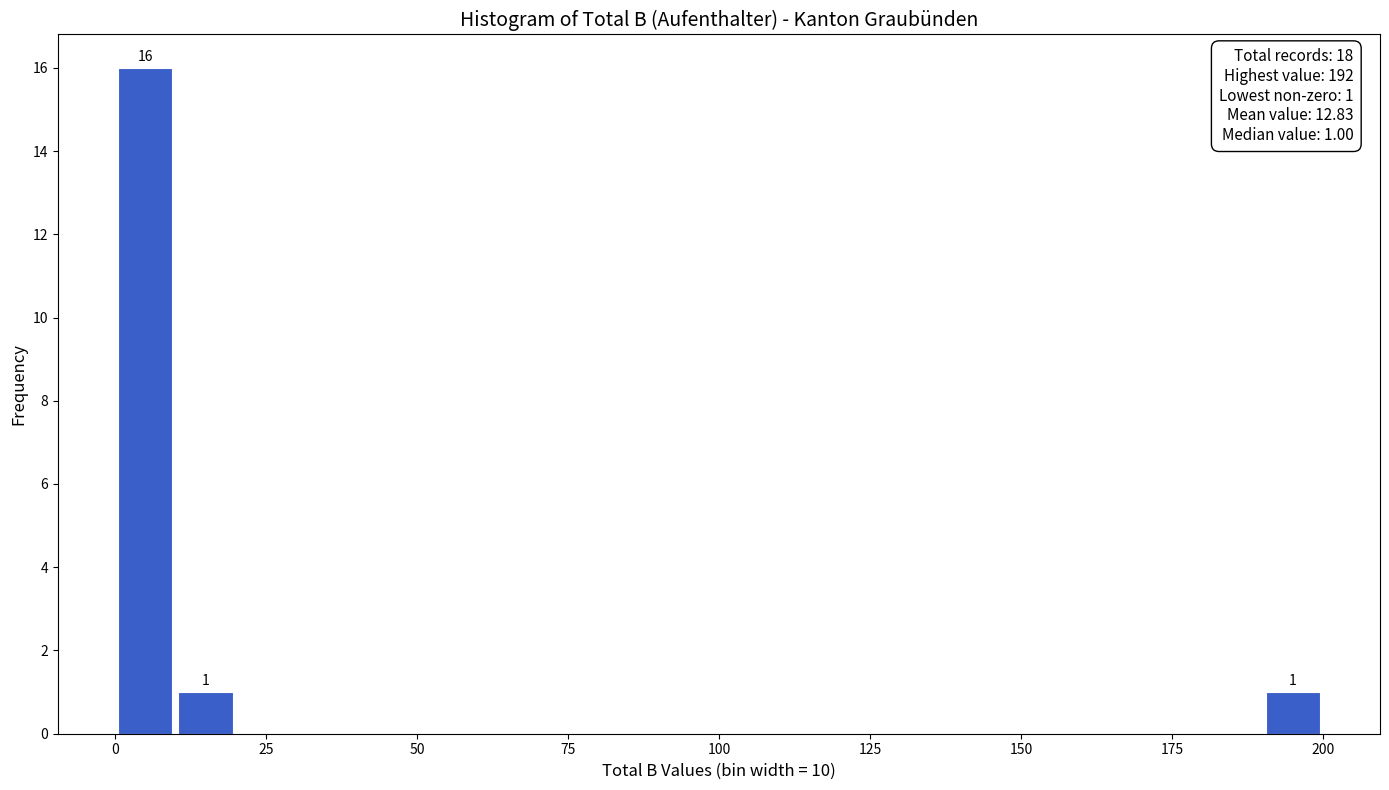

Around what value on the x-axis is the tallest bar? Give the approximate position of its centre, as read against the axis.

5